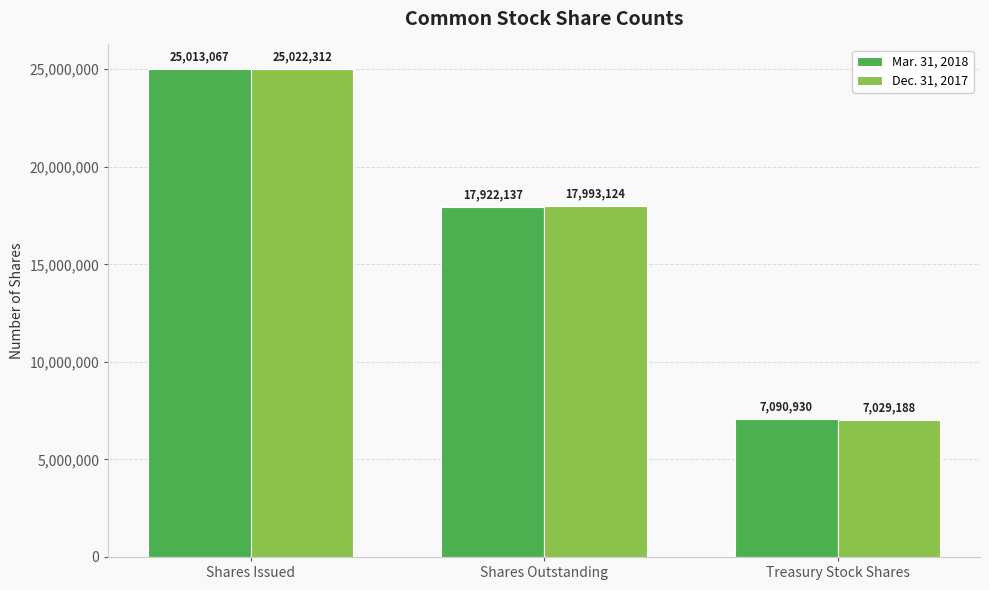

List the series in order of their overall mean, lowest first.

Mar. 31, 2018, Dec. 31, 2017